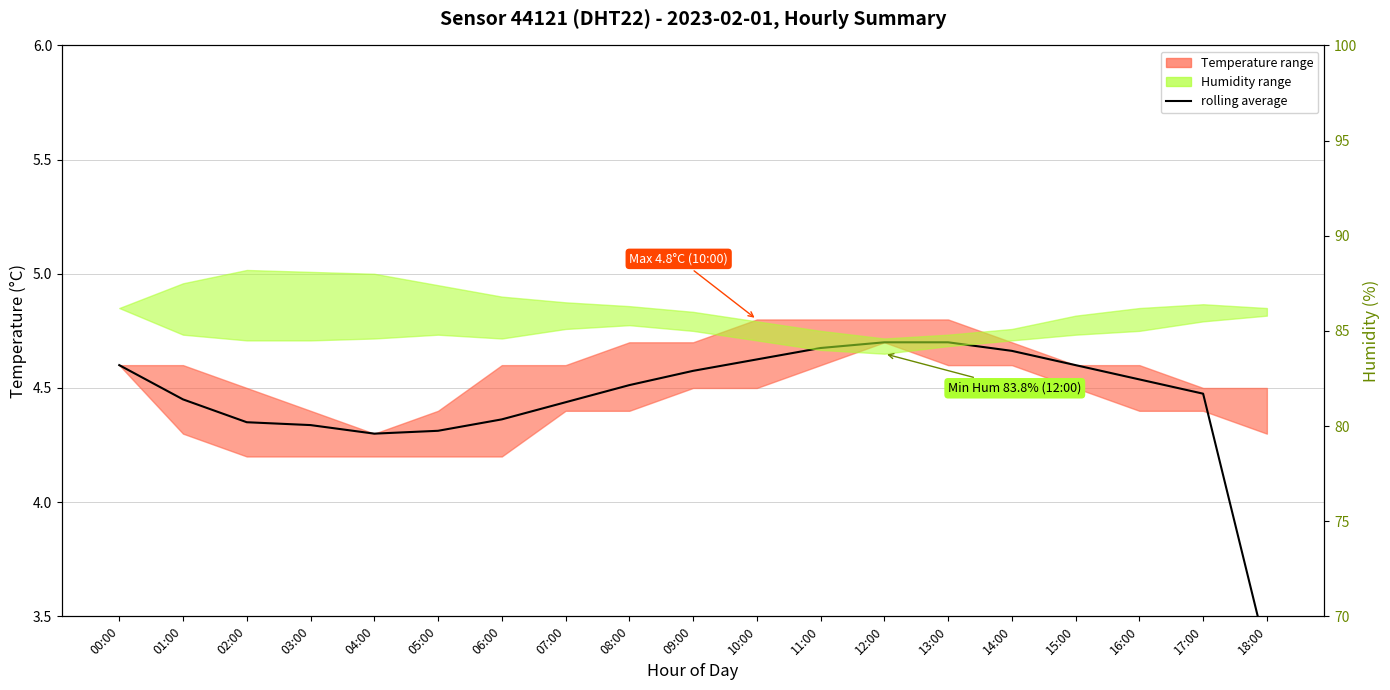

How many lines are shown in the chart?

1